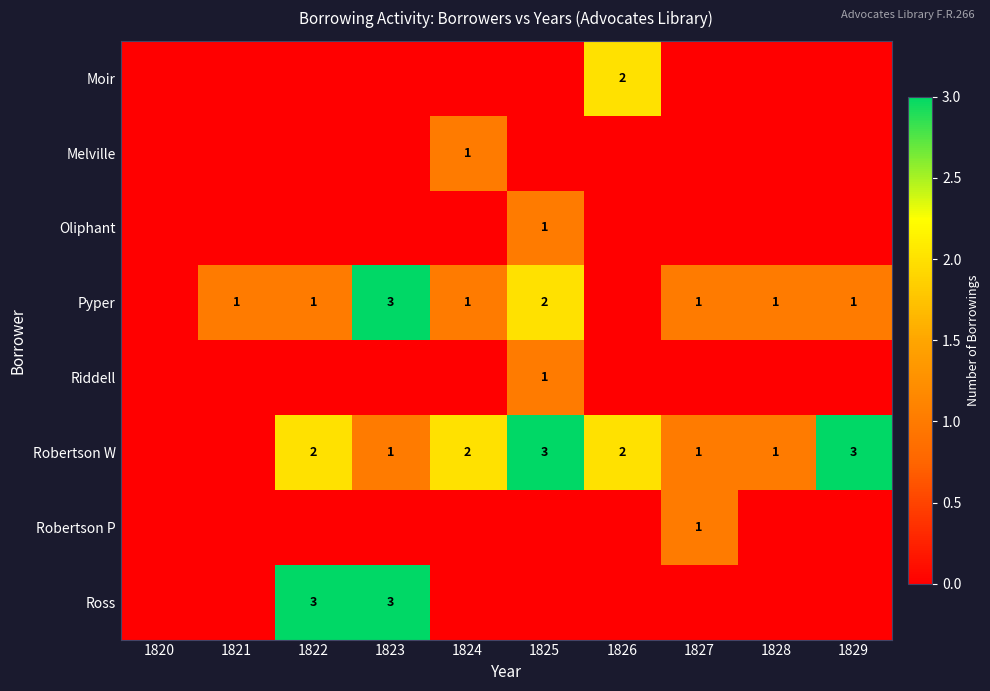

How many data points does each series have?

10